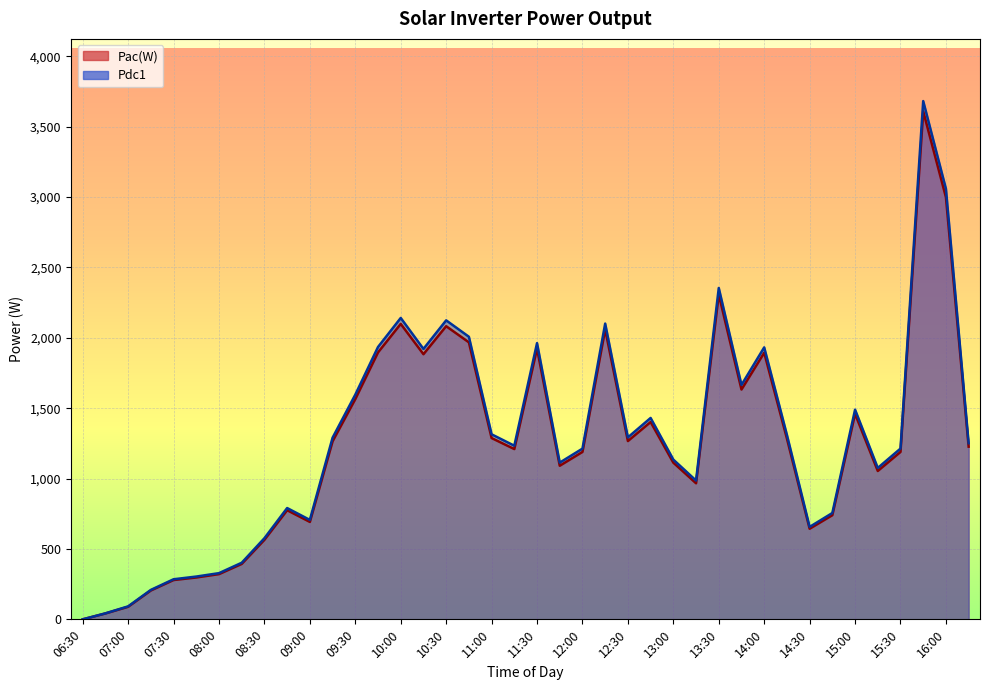

List the series in order of their peak value, lowest first.

Pac(W), Pdc1